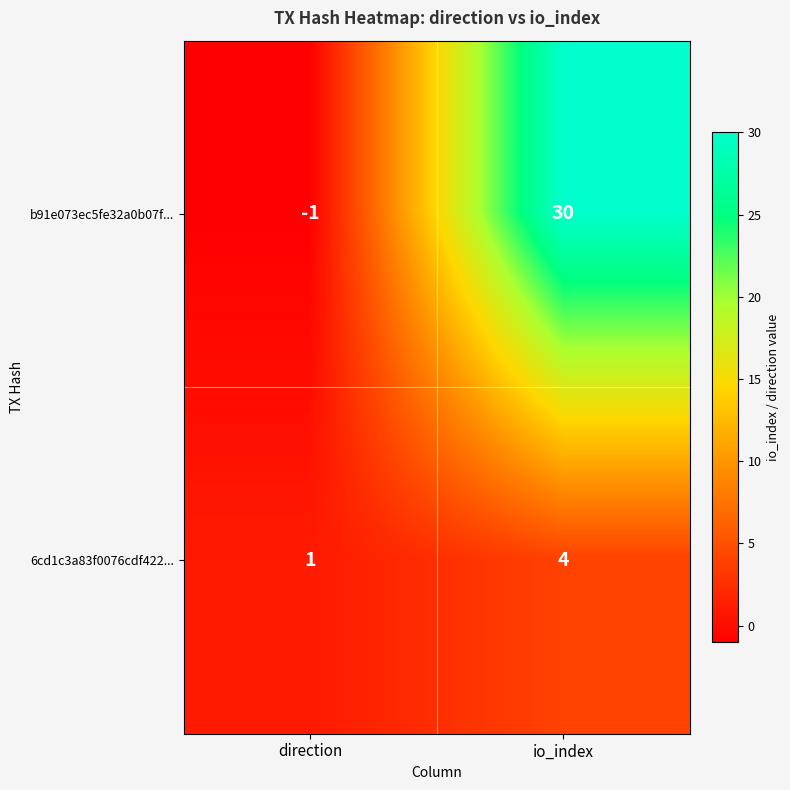

What is the difference between the 6cd1c3a83f0076cdf422... values at direction and io_index?

3